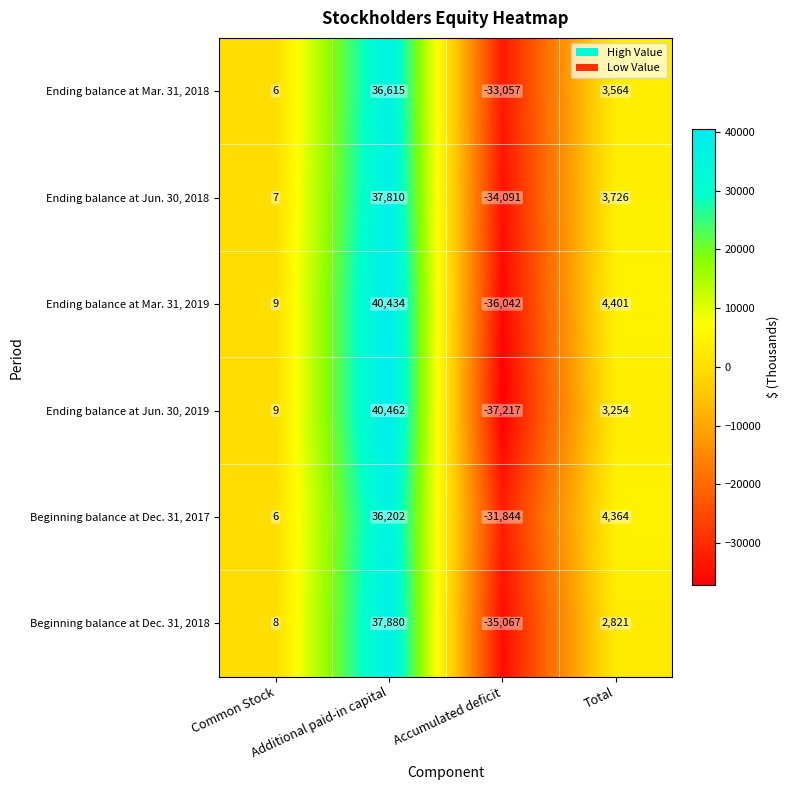

What is the minimum value shown in the chart?

-37217